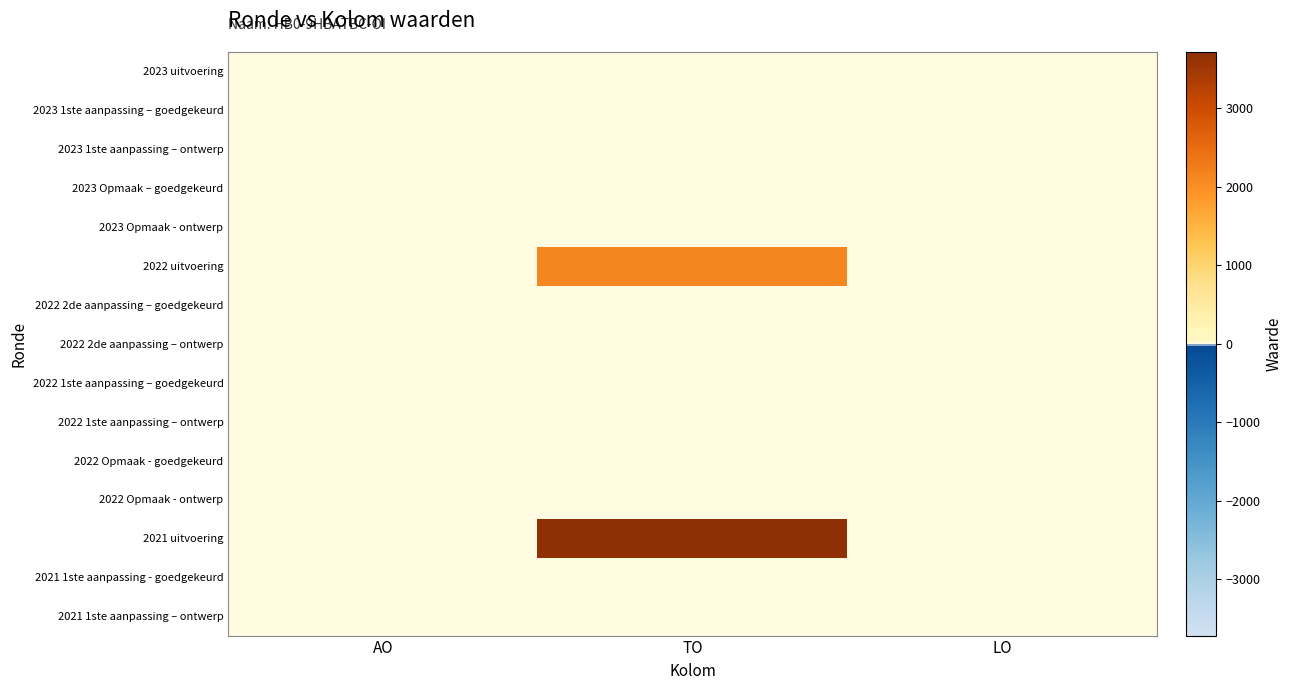

Which series has the widest spread of values?

2021 uitvoering